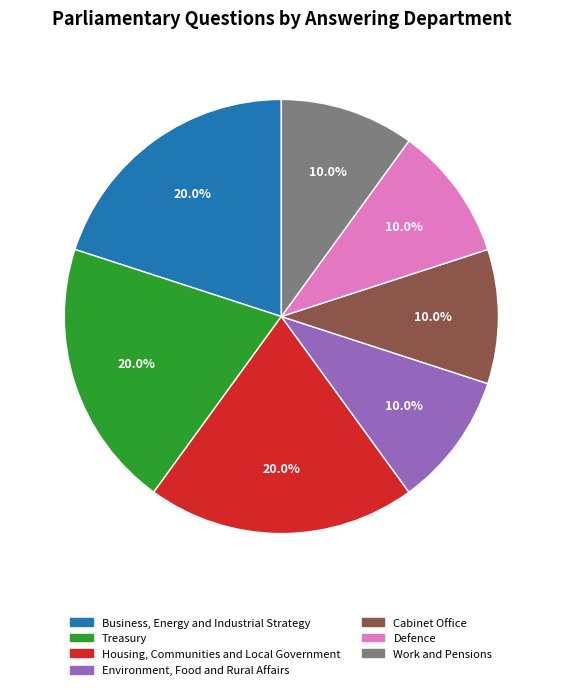

To the nearest percent, what is the difference between the Environment, Food and Rural Affairs and Treasury slice percentages?

10%